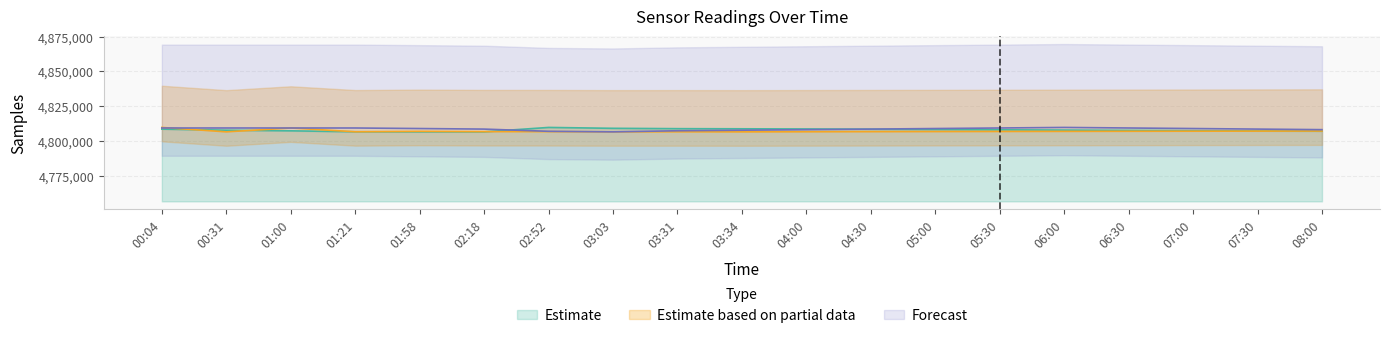

List the labels in order of Samples value, largest first.

02:52, 03:03, 03:31, 03:34, 04:00, 00:04, 04:30, 05:00, 05:30, 06:00, 00:31, 06:30, 07:00, 01:00, 07:30, 08:00, 01:21, 02:18, 01:58